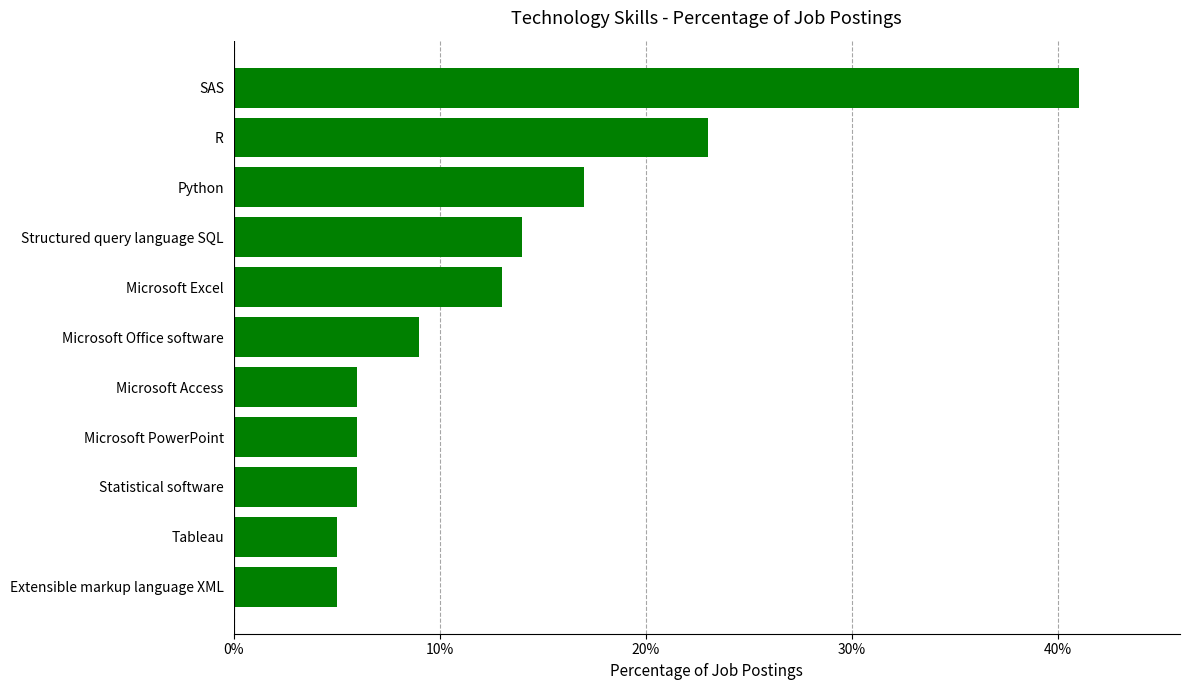

The chart shows a value of 9 at Microsoft Office software. True or false?

True